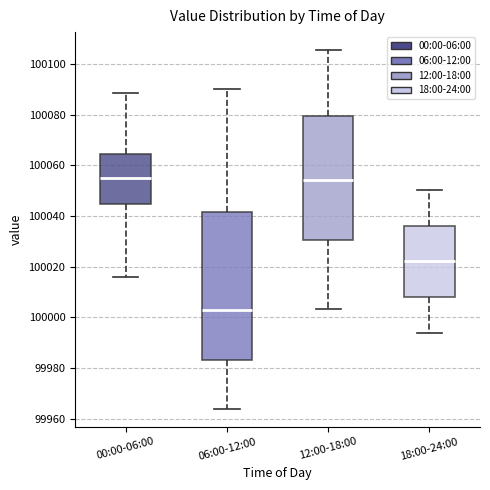

Where is the upper edge of the box for 18:00-24:00 on the y-axis? The values are not printed on the chart, so give them approximately, as read against the axis.

100036